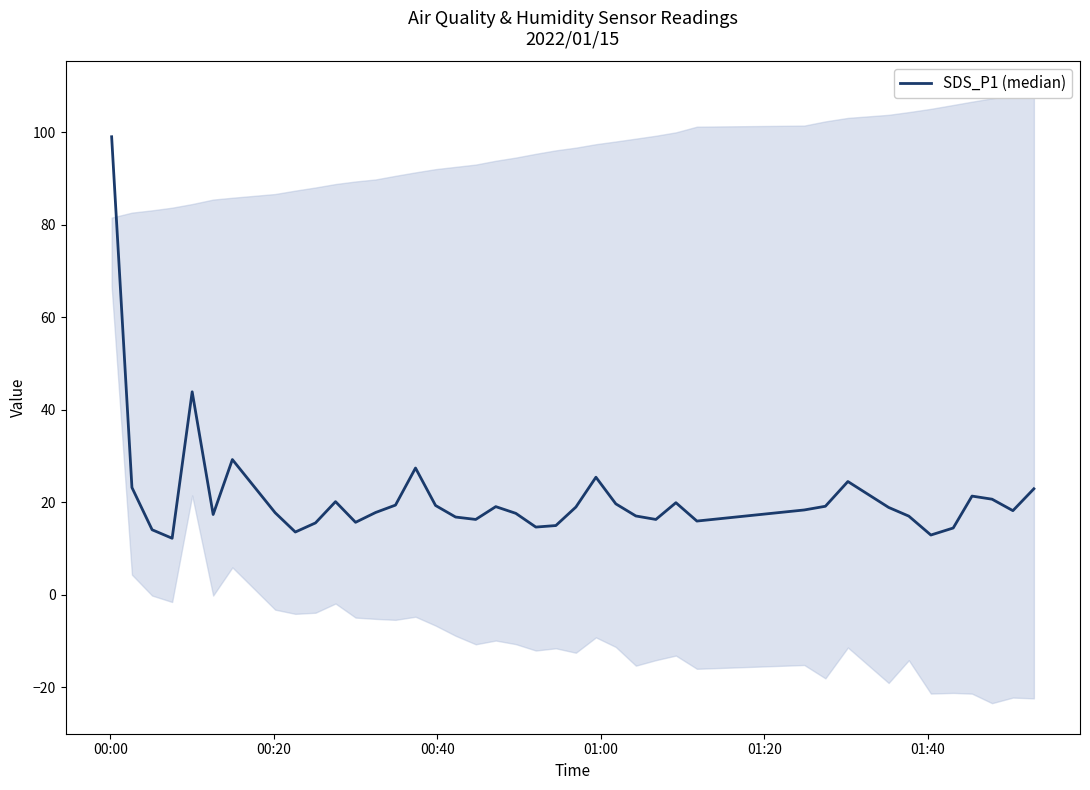

At which category does the chart reach its peak across all series?

00:00